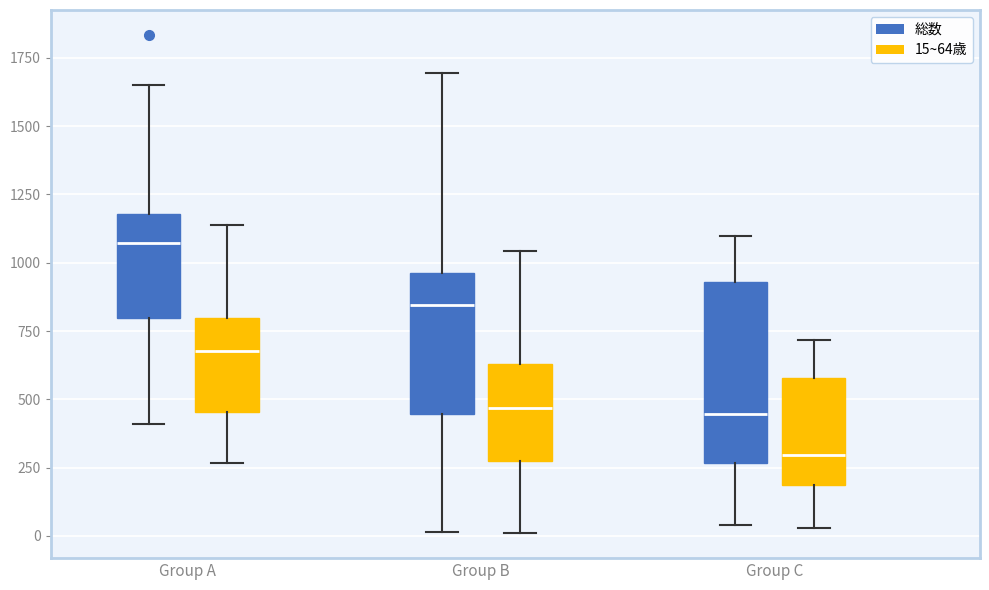

Which box's median line is the highest?

Group A (総数)